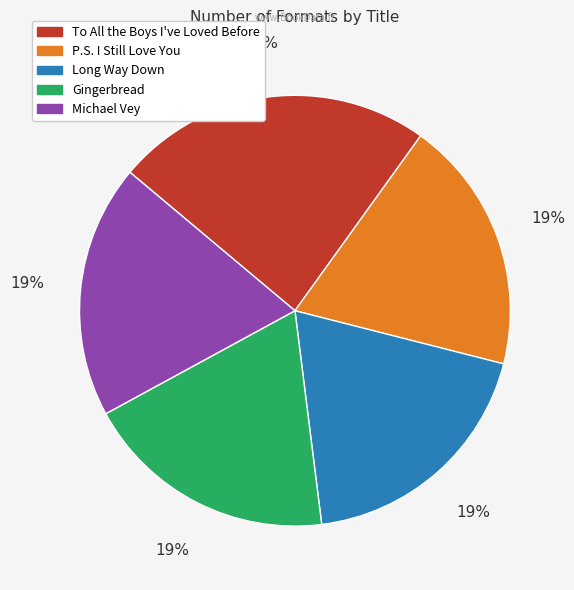

To the nearest percent, what percentage of the pie is Long Way Down?

19%